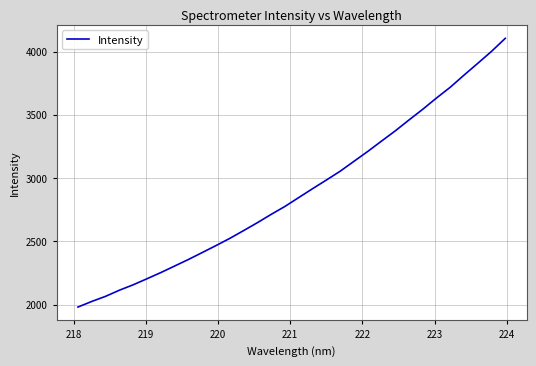

What is the greatest value displayed?

4104.2